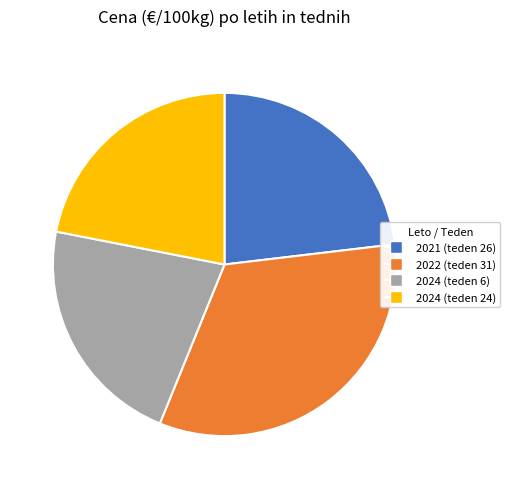

Combined, do 2024 (teden 24) and 2022 (teden 31) account for over 50%?

Yes